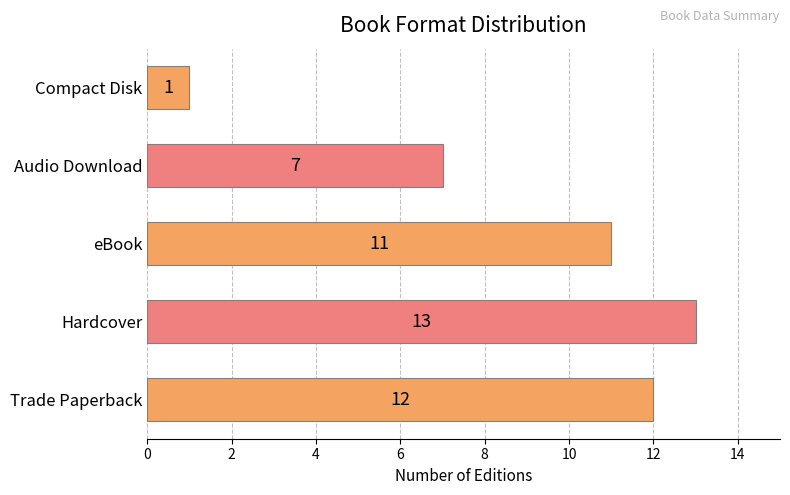

At which label is the value closest to 7?

Audio Download